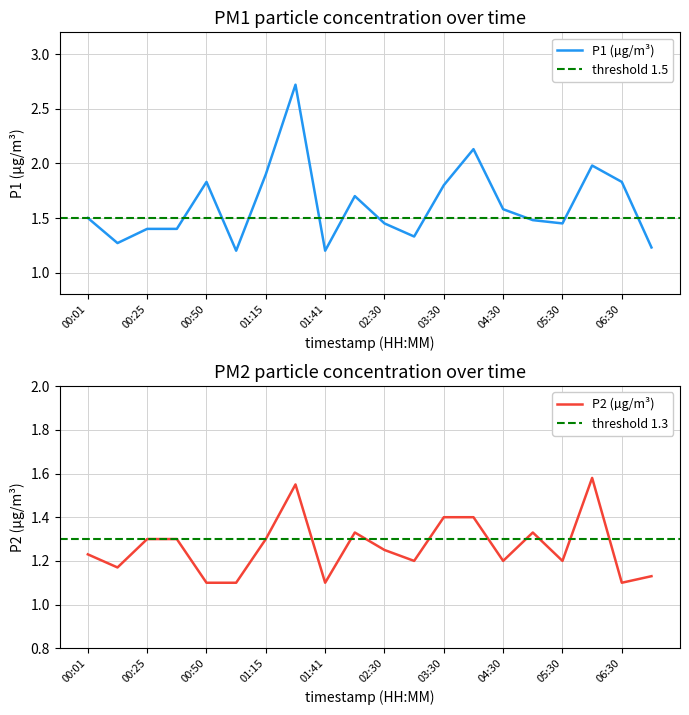

Which has a higher value, 05:30 or 07:00?

05:30